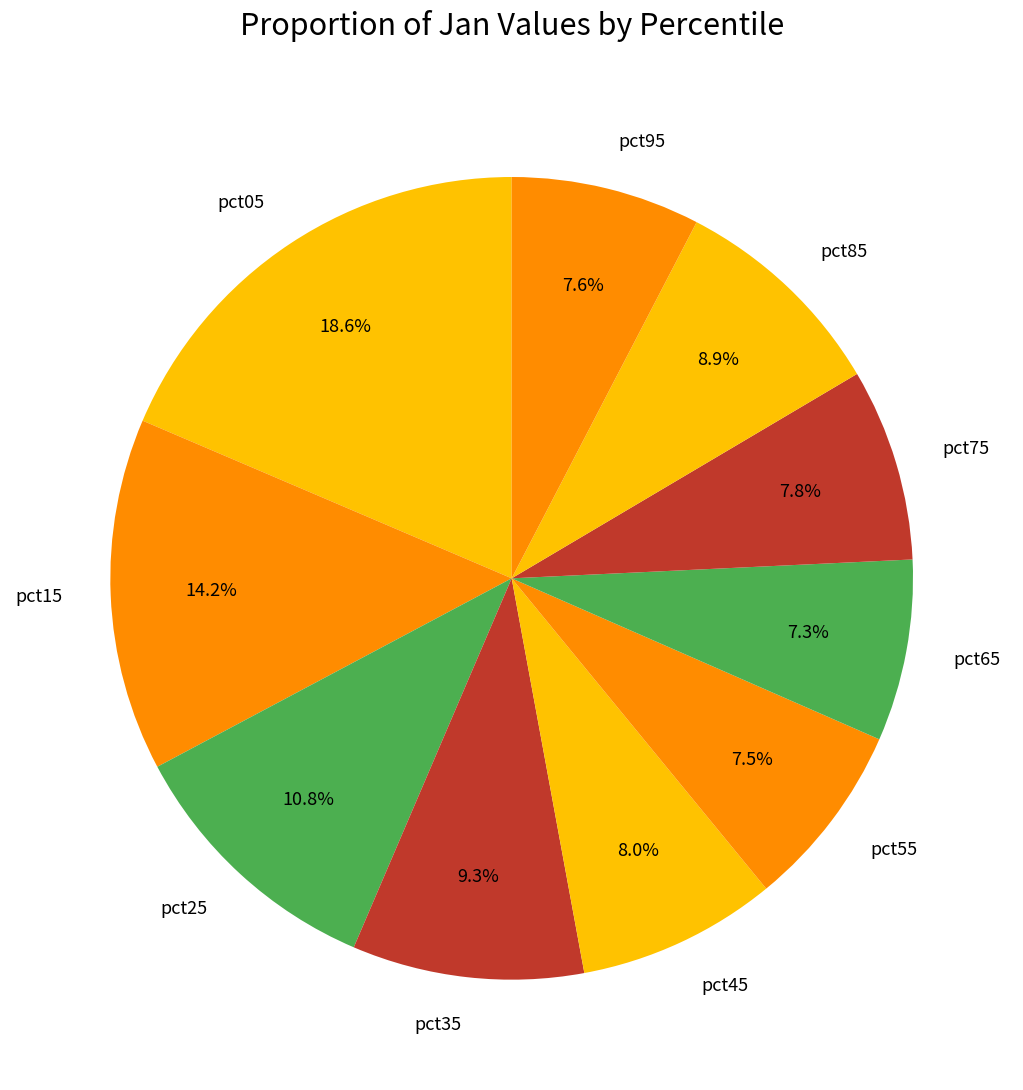

Is it true that pct35 is 23% of the pie?

False